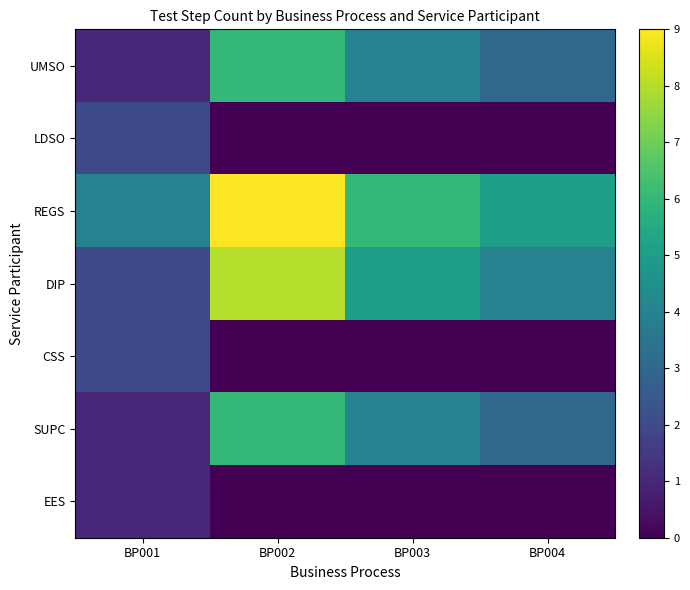

Rank the series by their maximum value, from highest to lowest.

REGS, DIP, UMSO, SUPC, LDSO, CSS, EES